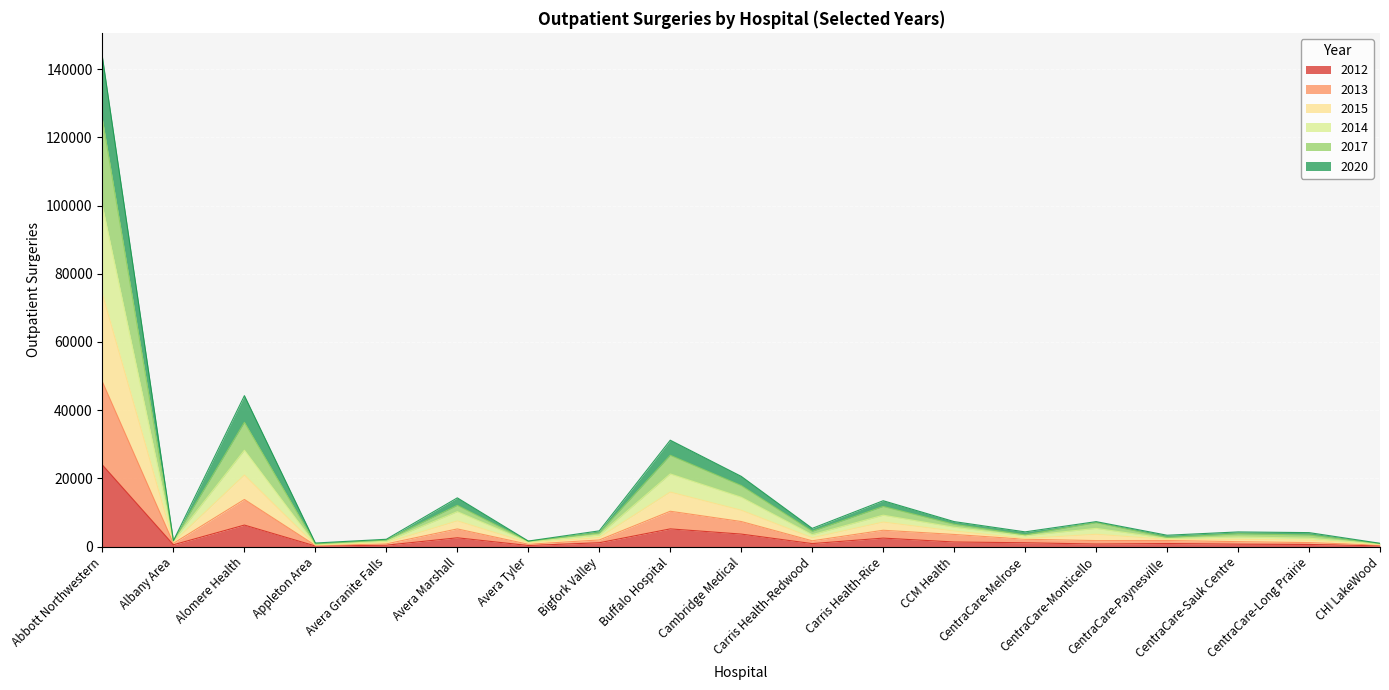

True or false: 2013 and 2015 cross at least once.

False